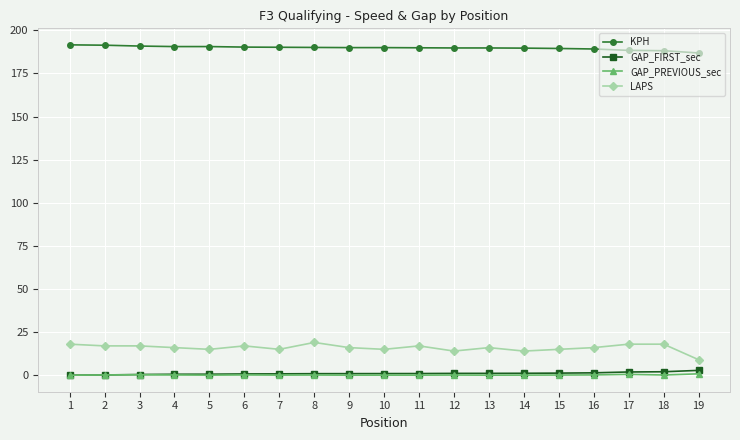

The LAPS series shows 25.2 at 17. True or false?

False